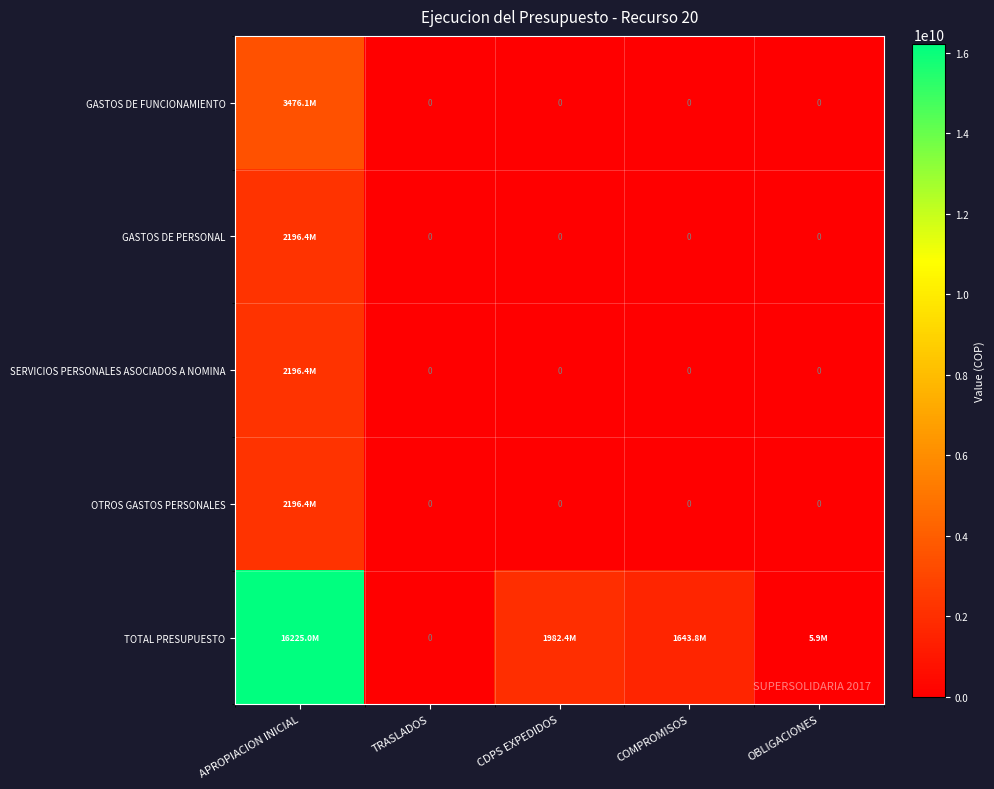

Which series has the widest spread of values?

TOTAL PRESUPUESTO